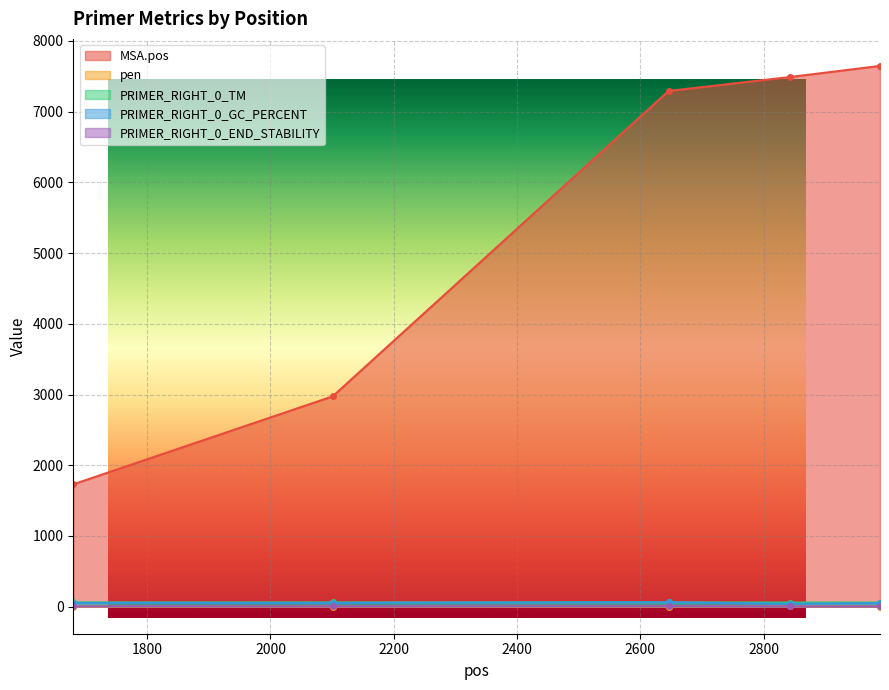

Which series has the largest range (max minus min)?

MSA.pos